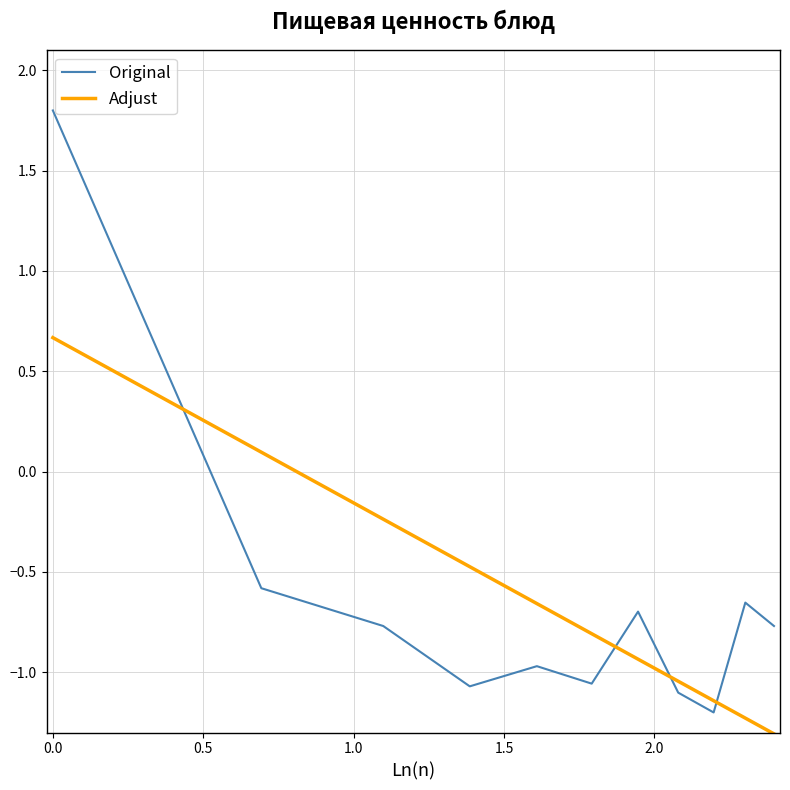

Rank the series by their maximum value, from lowest to highest.

Adjust, Original